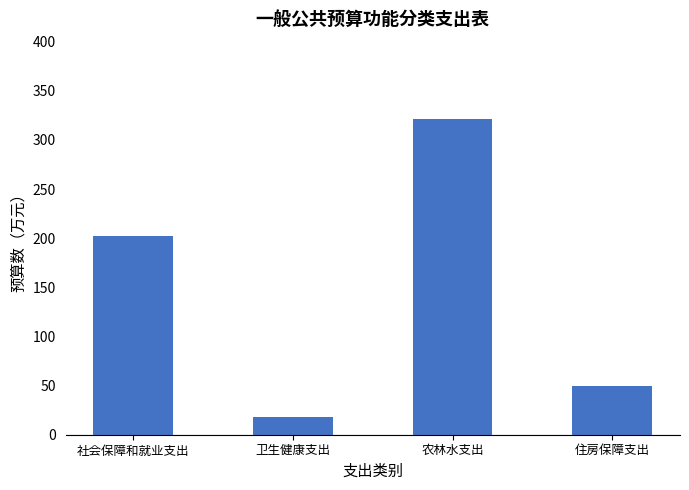

How many bars are there in total?

4